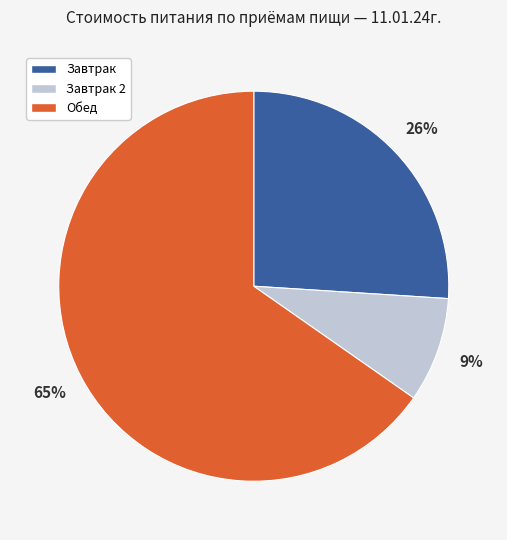

Which category has the smallest portion of the pie?

Завтрак 2